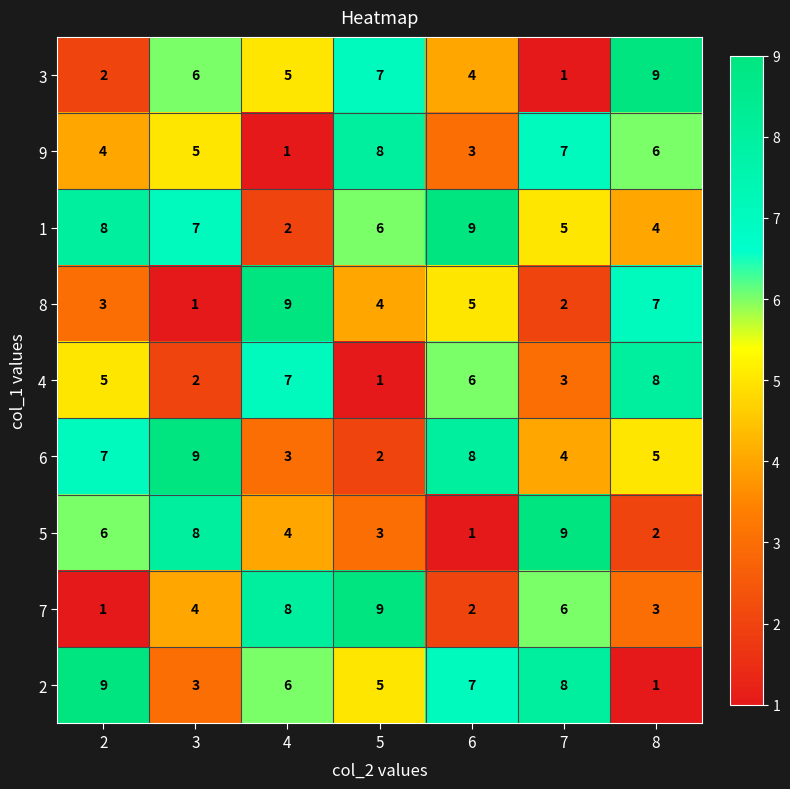

Between 2 and 4, which series saw the biggest shift?

7